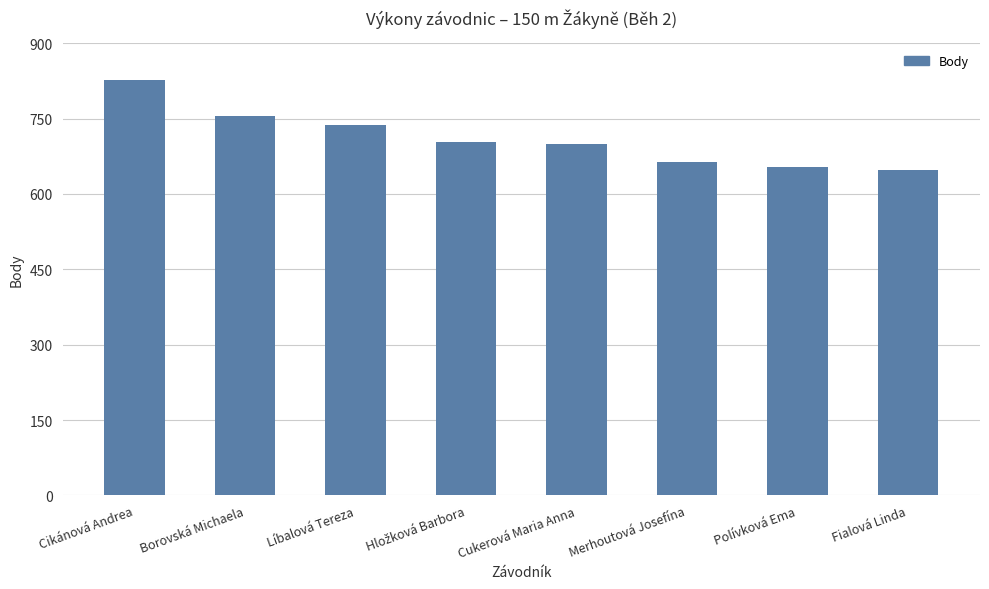

The value at Cukerová Maria Anna is 355. True or false?

False